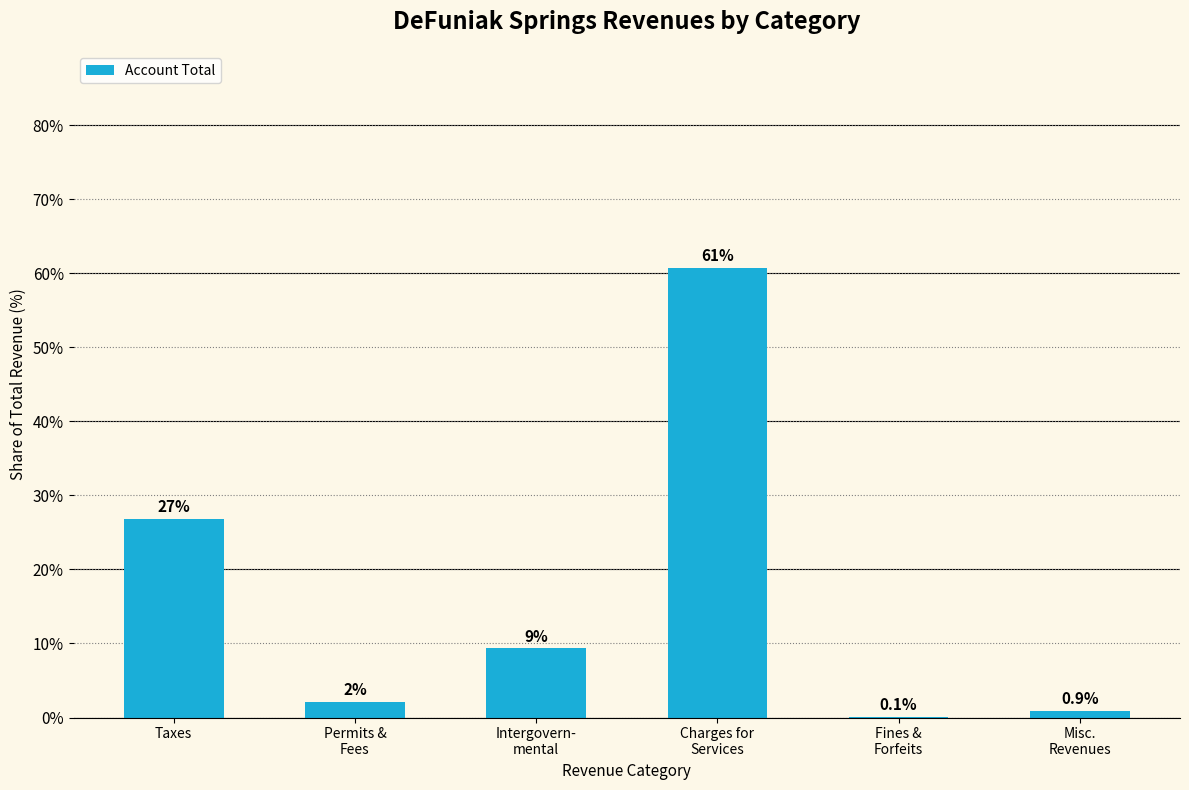

What is the label of the 4th bar from the right?

Intergovern-
mental